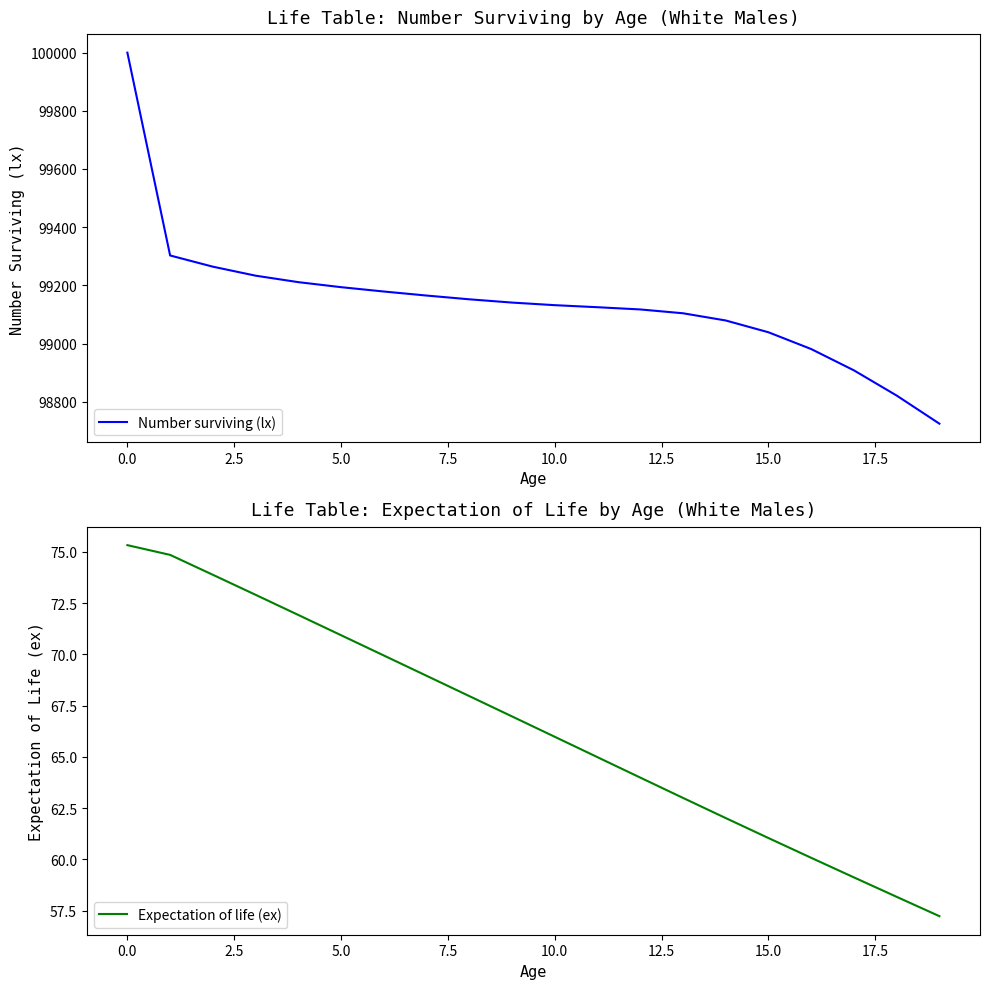

The value of Number surviving (lx) at 10.0 is 99131.8. True or false?

True